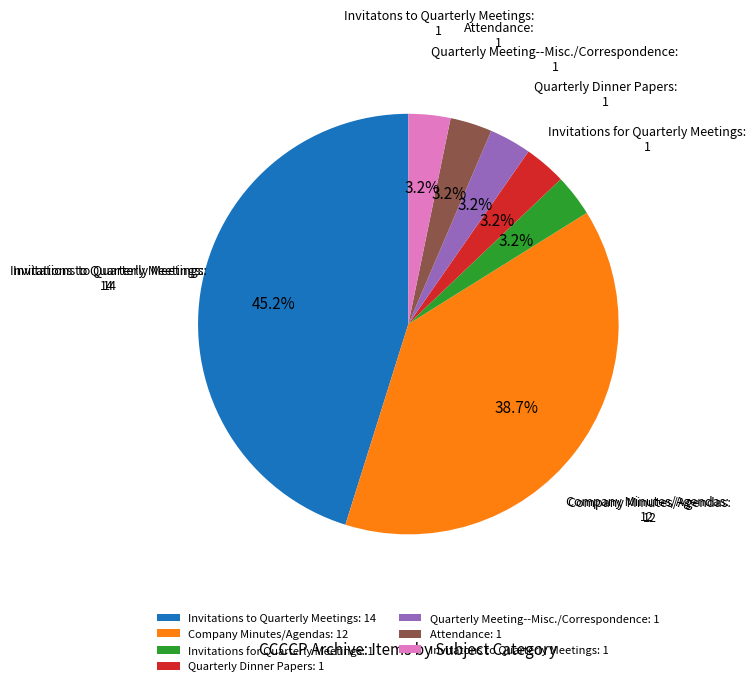

What is the largest slice in the pie chart?

Invitations to Quarterly Meetings: 14